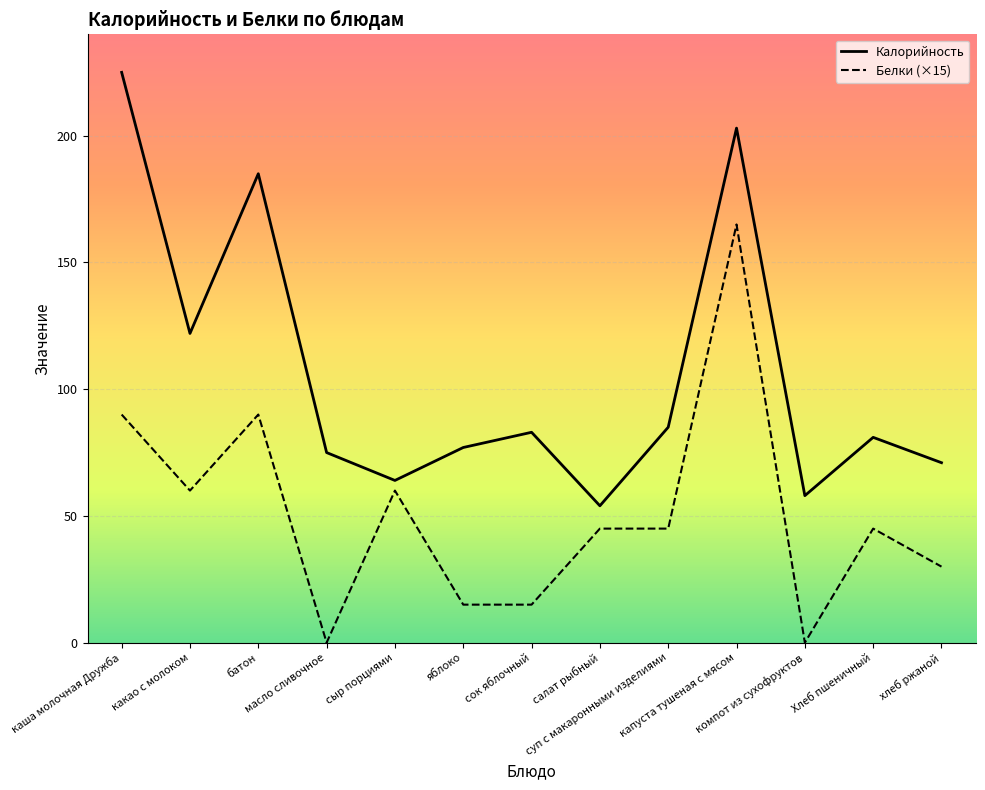

What is the difference between the maximum and minimum values in the Белки (×15) series?

165